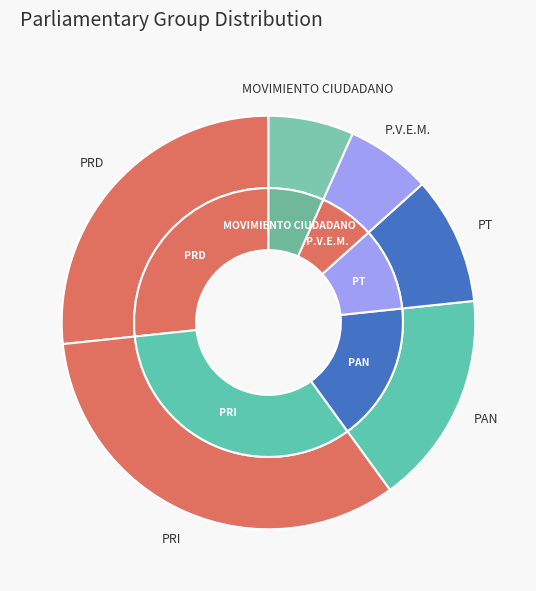

How many segments does this pie chart have?

6